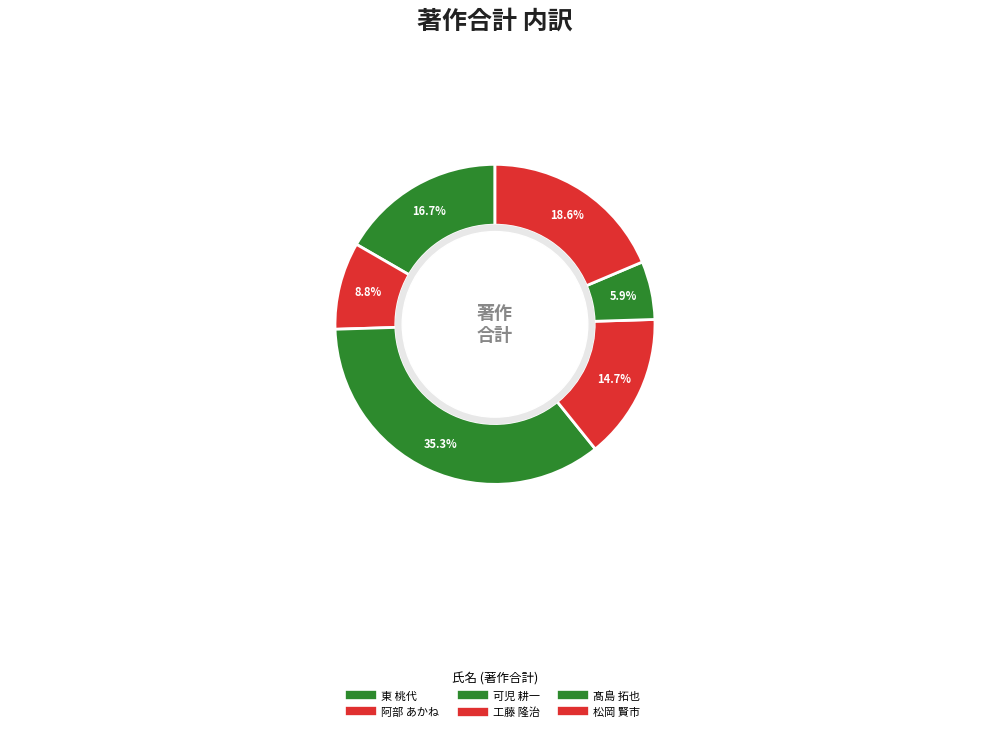

How many segments does this pie chart have?

6